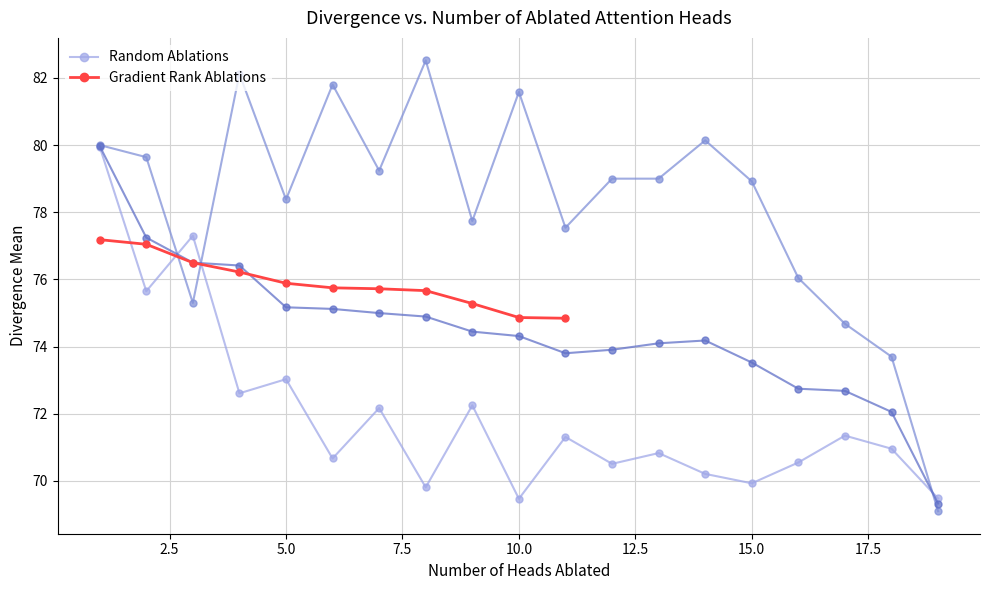

In Random Ablations, how many points are higher than both neighbors (excluding endpoints)?

7